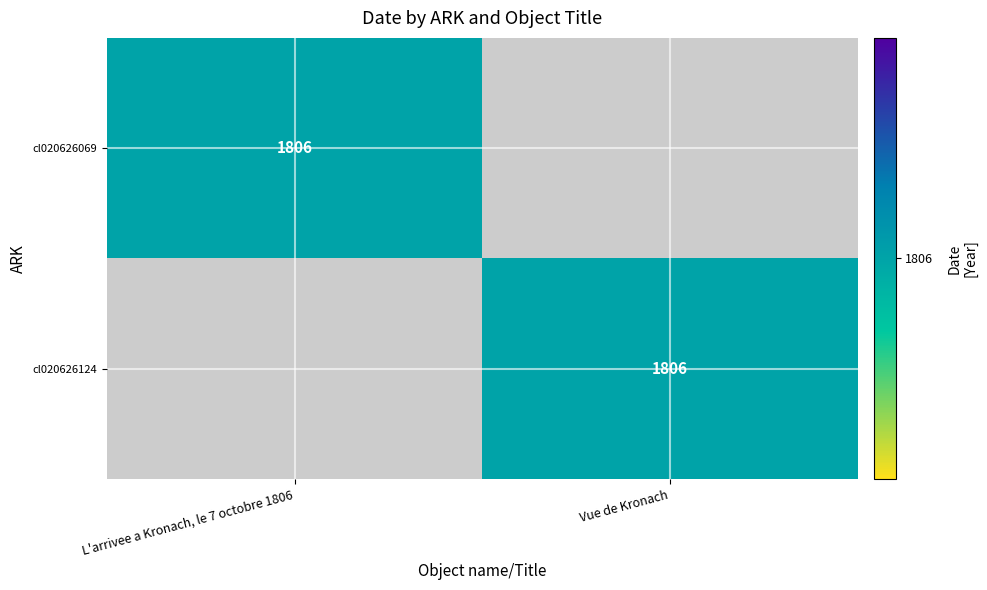

The value of cl020626124 at Vue de Kronach is 1259. True or false?

False